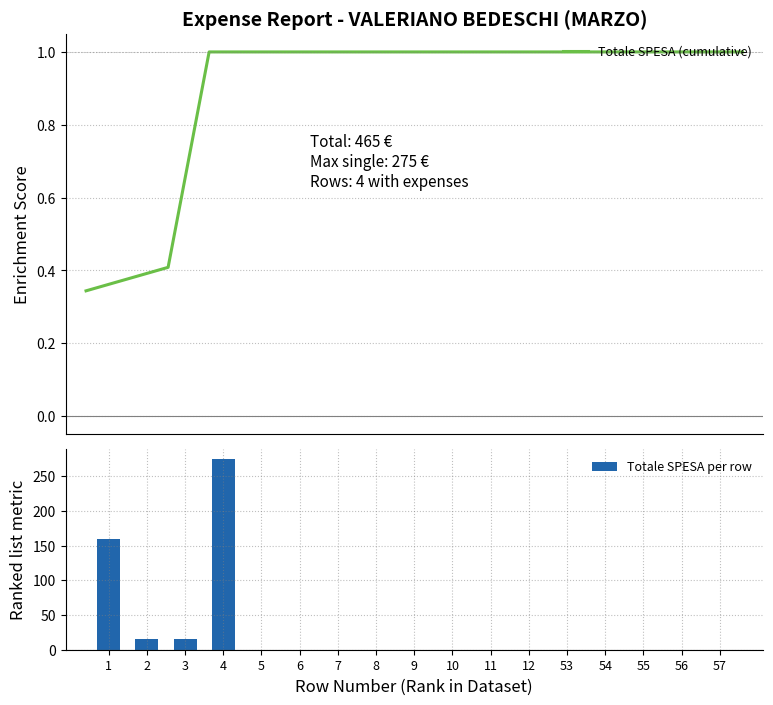

List the labels in order of Totale SPESA (cumulative) value, smallest first.

1, 2, 3, 4, 5, 6, 7, 8, 9, 10, 11, 12, 53, 54, 55, 56, 57